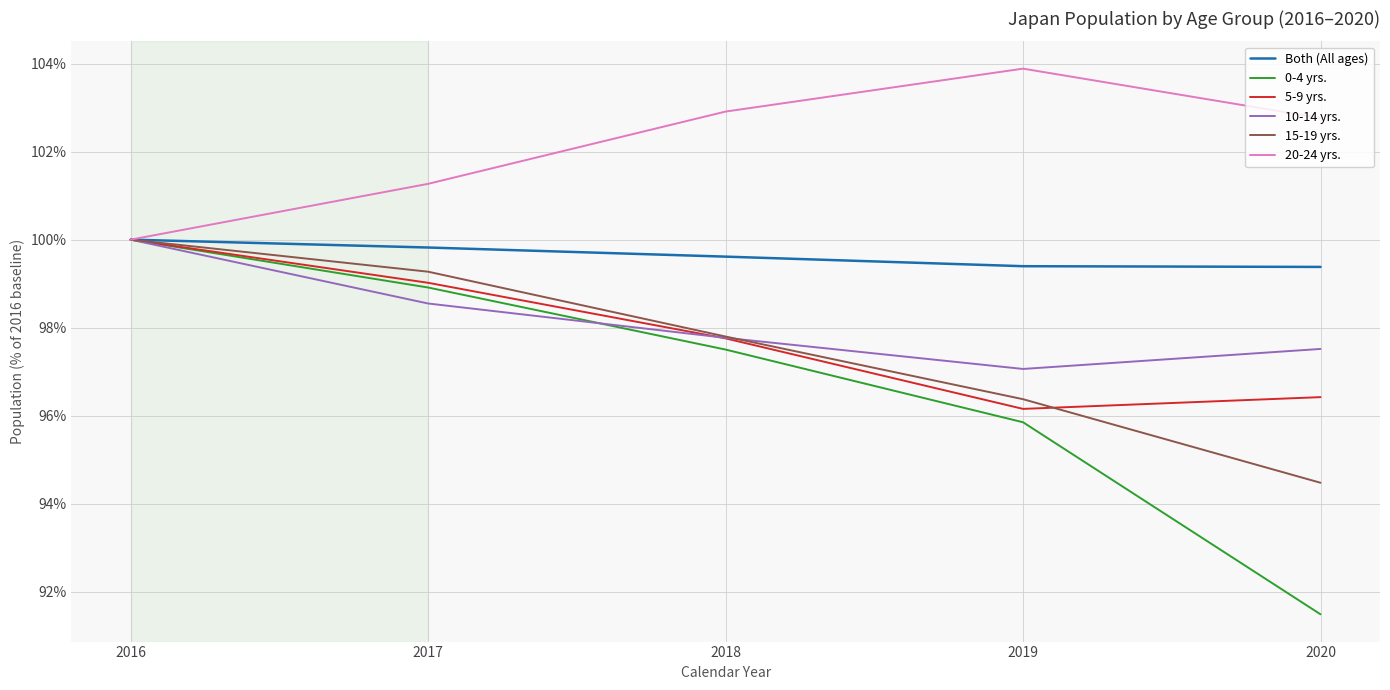

Where does the 15-19 yrs. series first go above 97?

2016